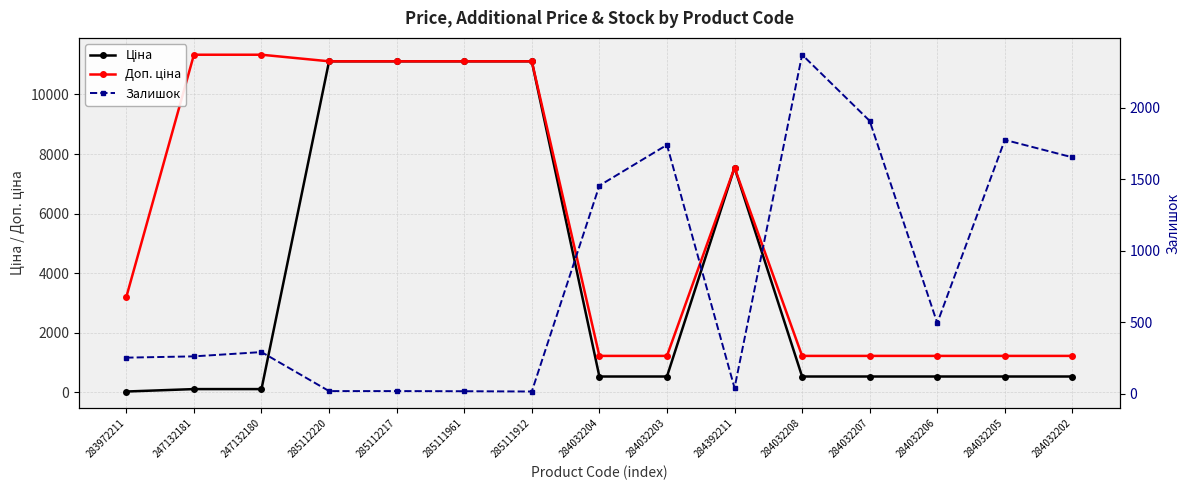

Reading left to right, list all the values displayed in this chart.

Ціна: 283972211=32.0	247132181=113.3	247132180=113.3	285112220=11113.6	285112217=11113.6	285111961=11113.6	285111912=11113.6	284032204=535.4	284032203=535.4	284392211=7545.9	284032208=535.4	284032207=535.4	284032206=535.4	284032205=535.4	284032202=535.4
Доп. ціна: 283972211=3205.0	247132181=11334.0	247132180=11334.0	285112220=11113.6	285112217=11113.6	285111961=11113.6	285111912=11113.6	284032204=1227.2	284032203=1227.2	284392211=7545.9	284032208=1227.2	284032207=1227.2	284032206=1227.2	284032205=1227.2	284032202=1227.2
Залишок: 283972211=251.0	247132181=260.0	247132180=290.0	285112220=17.0	285112217=17.0	285111961=16.0	285111912=14.0	284032204=1455.0	284032203=1740.0	284392211=39.0	284032208=2371.0	284032207=1908.0	284032206=493.0	284032205=1775.0	284032202=1653.0